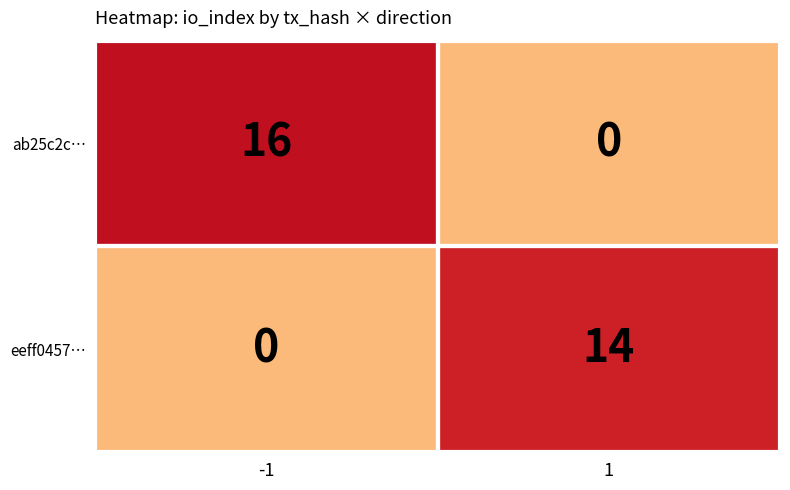

Read the ab25c2c… value at -1, to the nearest 10.

20